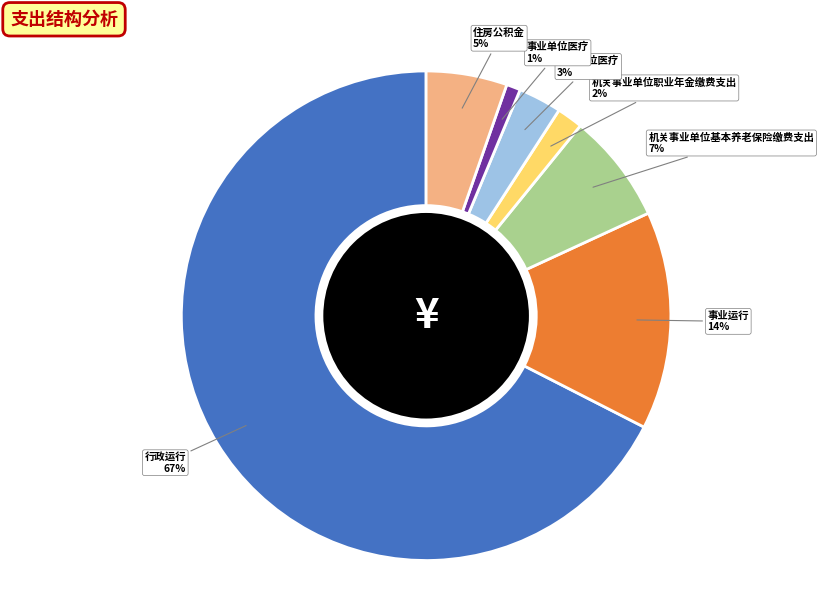

How many slices are in this pie chart?

7